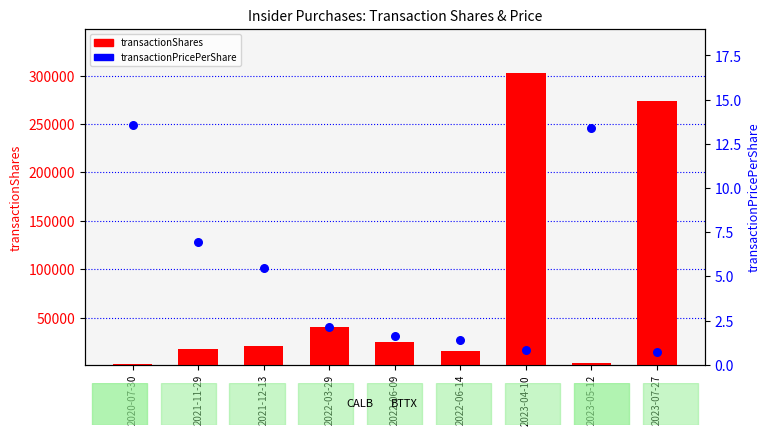

Which series has the widest spread of Y values?

transactionShares